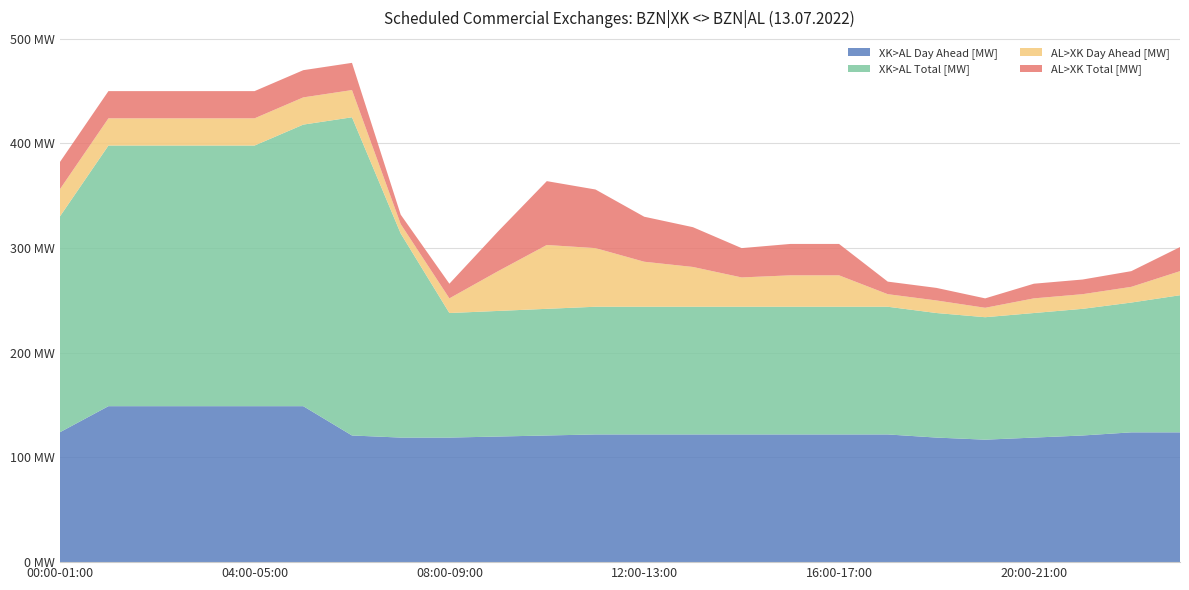

Reading right to left, extract all data points from this chart.

XK>AL Day Ahead [MW]: 124	124	121	119	117	119	122	122	122	122	122	122	122	121	120	119	119	121	149	149	149	149	149	124
XK>AL Total [MW]: 131	124	121	119	117	119	122	122	122	122	122	122	122	121	120	119	195	304	269	249	249	249	249	206
AL>XK Day Ahead [MW]: 23	15	14	14	9	12	12	30	30	28	38	43	56	61	38	14	9	26	26	26	26	26	26	26
AL>XK Total [MW]: 23	15	14	14	9	12	12	30	30	28	38	43	56	61	38	14	9	26	26	26	26	26	26	26